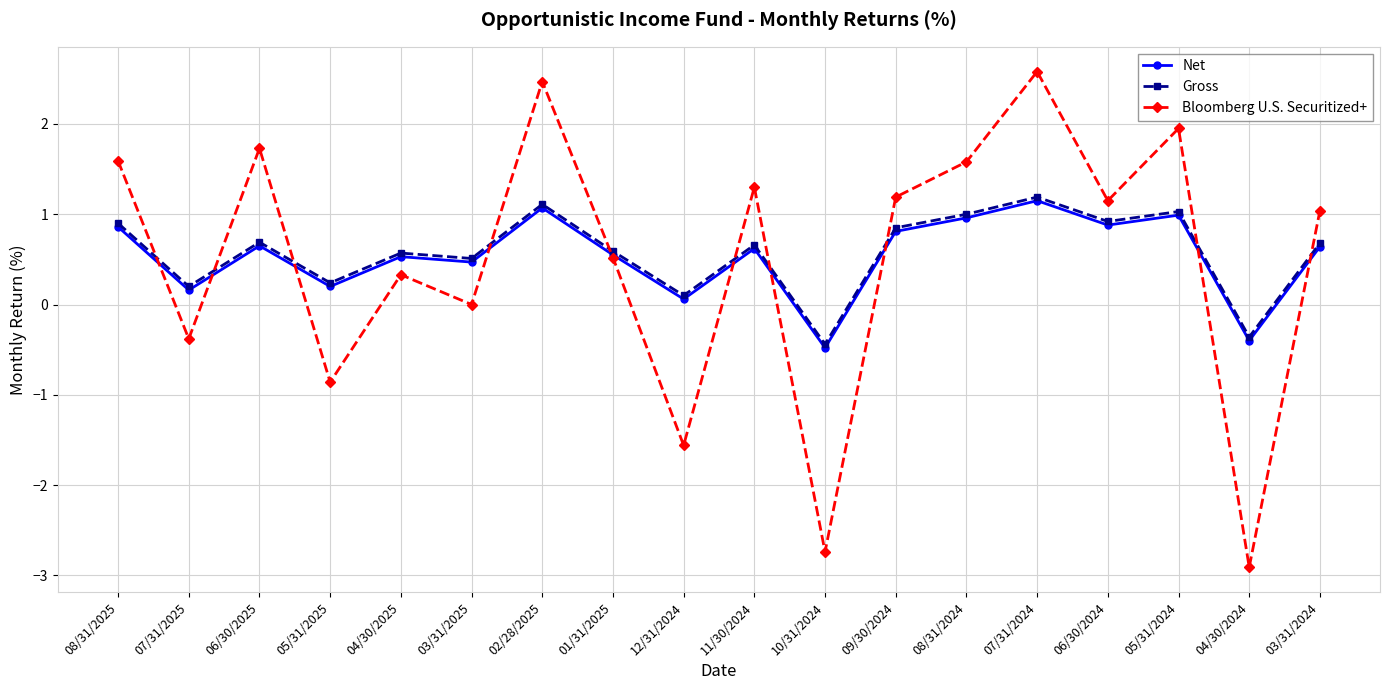

What are all the series names shown in the legend?

Net, Gross, Bloomberg U.S. Securitized+